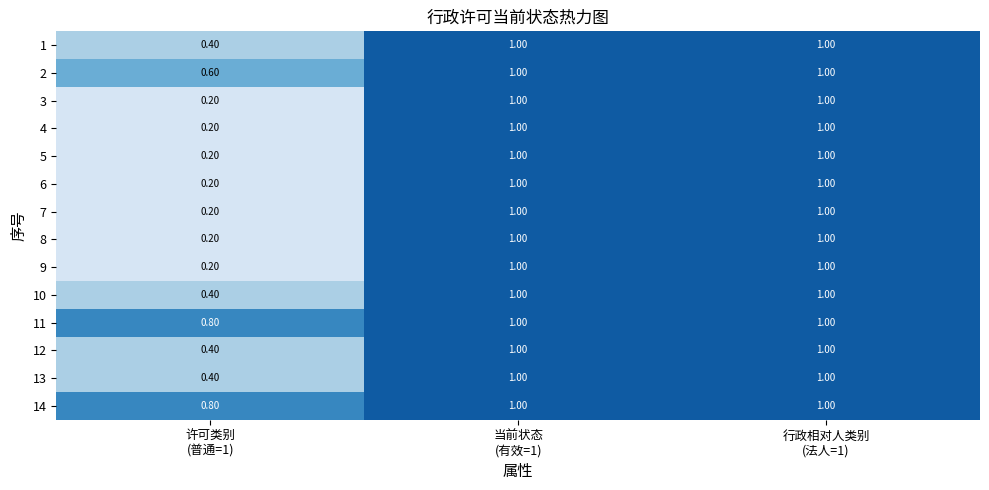

At how many categories does at least one series exceed 0?

3